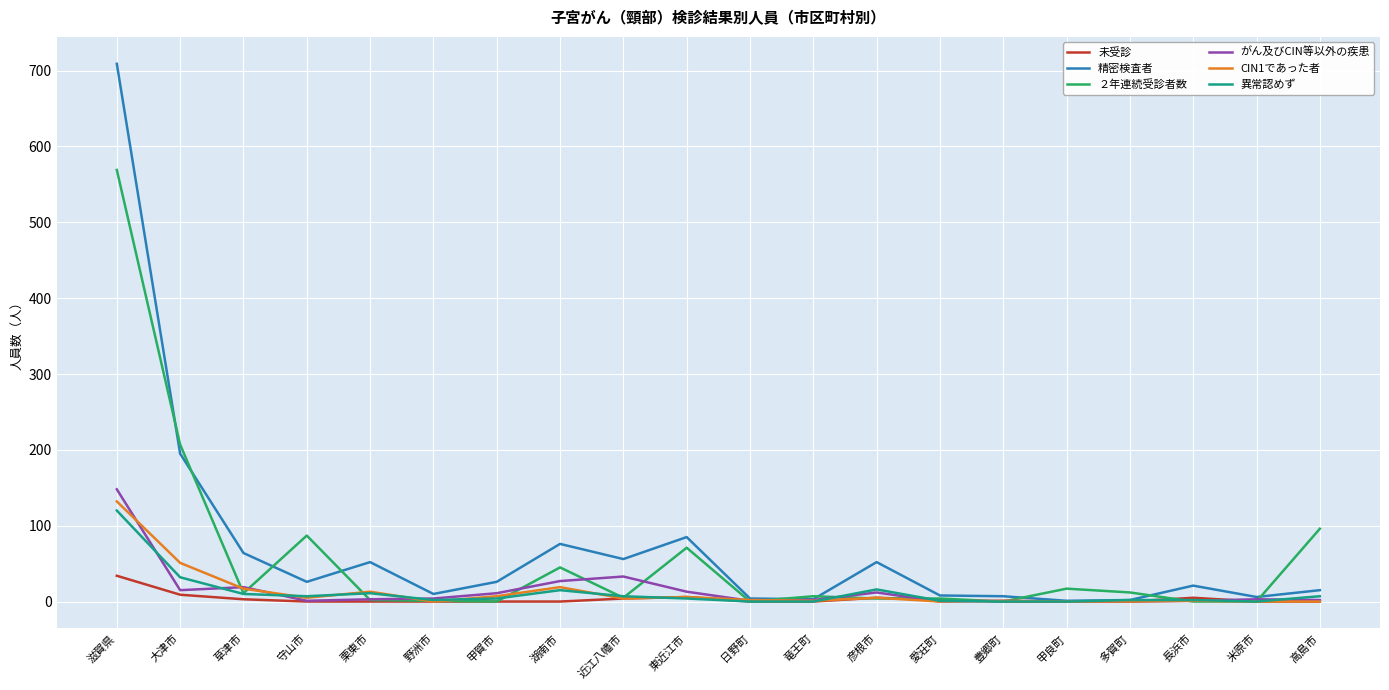

True or false: 異常認めず has a value of 80 at 米原市.

False